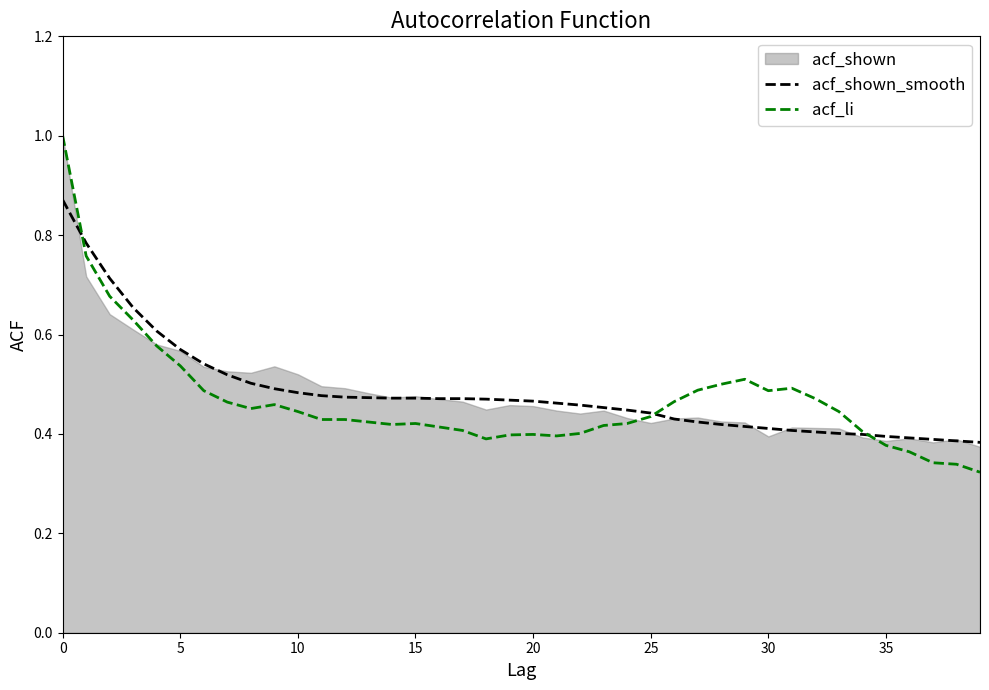

What is the approximate value of acf_li at 34?

0.4